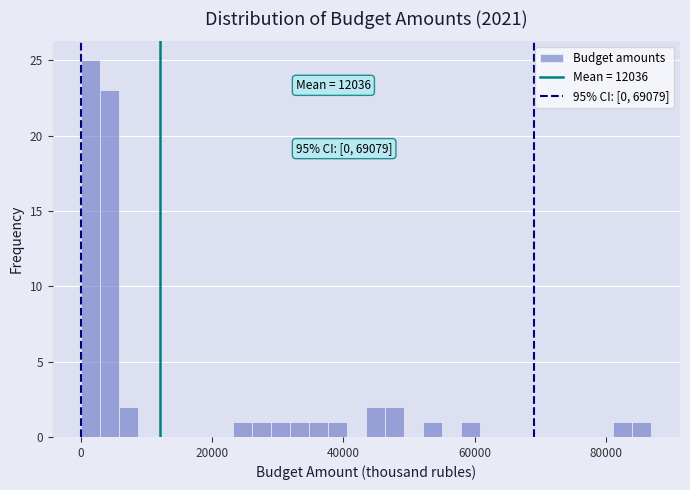

Read against the x-axis, roughly where is the centre of the tallest bar?

2000